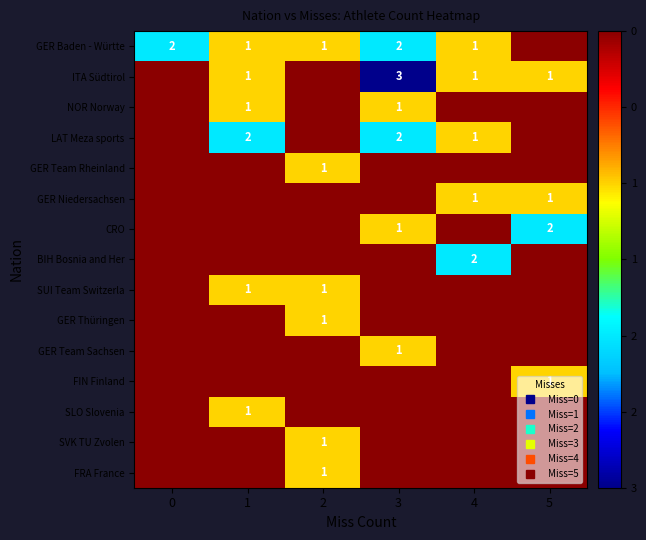

Rank the categories by GER Team Rheinland value from lowest to highest.

2, 0, 1, 3, 4, 5